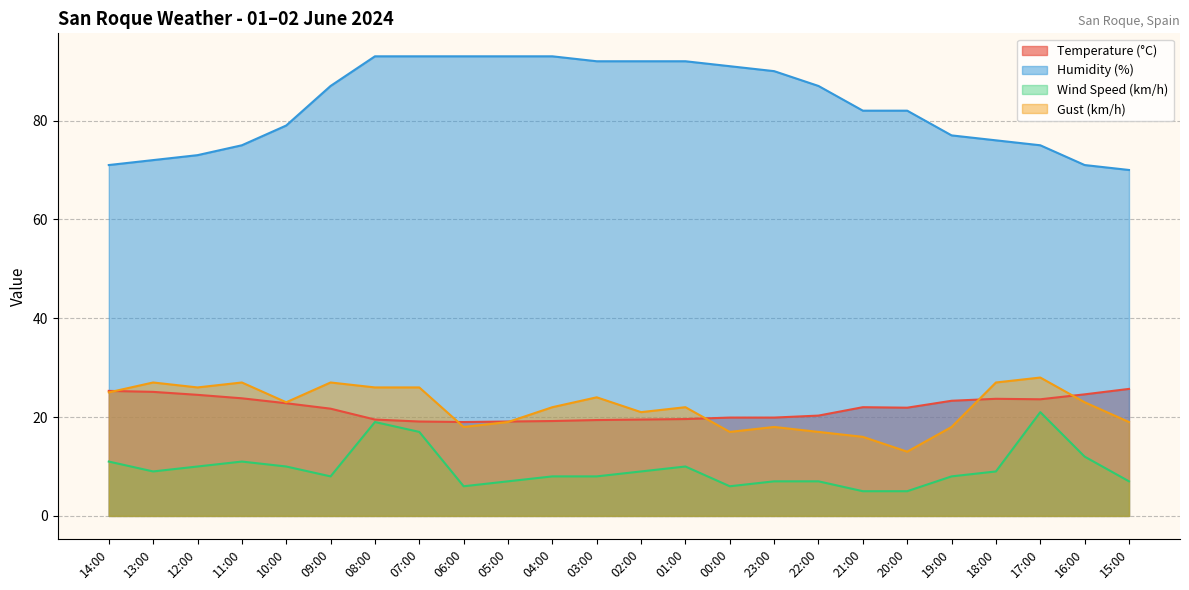

What are all the series names shown in the legend?

Temperature (°C), Humidity (%), Wind Speed (km/h), Gust (km/h)